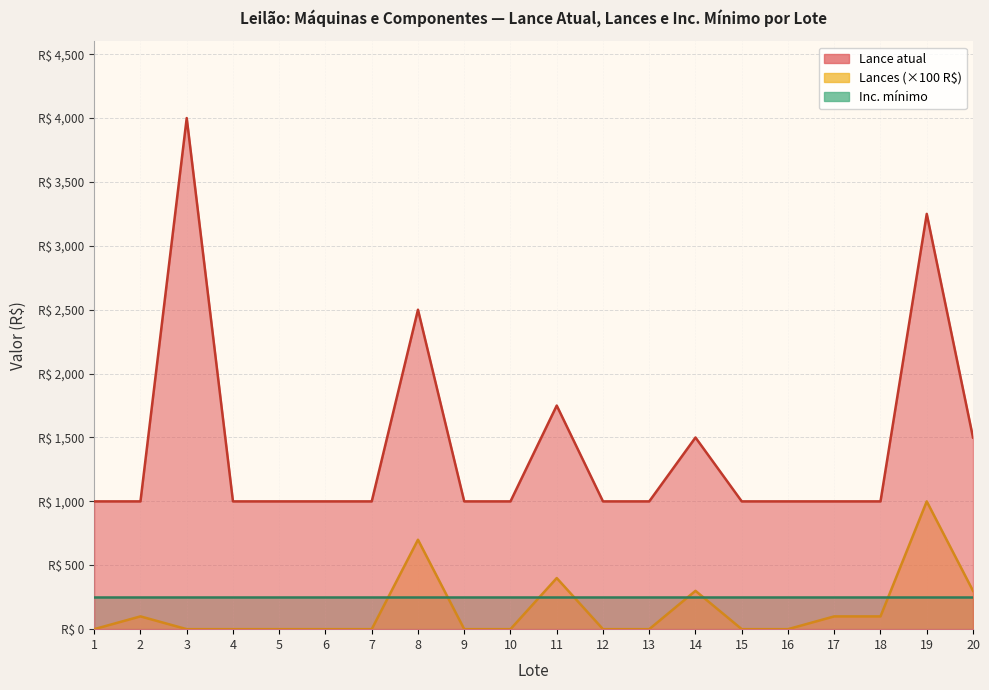

At which category does the chart reach its peak across all series?

3